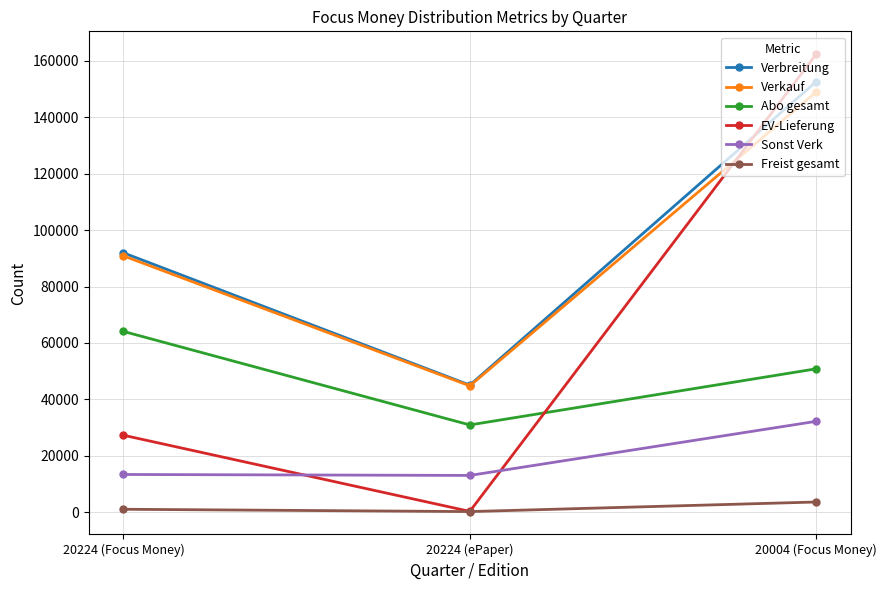

What is the label of the 1st point from the right?

20004 (Focus Money)